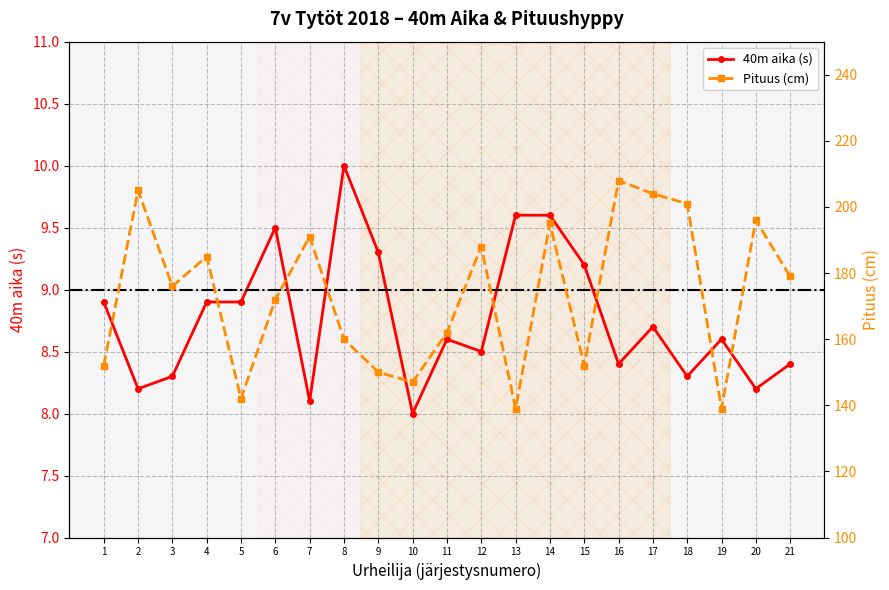

True or false: Pituus and 40m intersect in this chart.

False